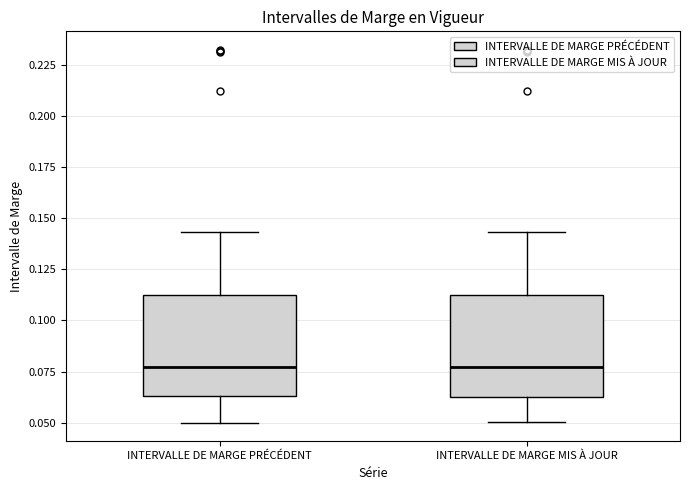

Reading left to right, read every box against the y-axis: the position of its median line, the range the box covers, and the ends of its whiskers. The values are not printed on the chart, so give them approximately, as read against the axis.

INTERVALLE DE MARGE PRÉCÉDENT: median 0.075, box 0.065 to 0.110, whiskers 0.050 to 0.145
INTERVALLE DE MARGE MIS À JOUR: median 0.075, box 0.065 to 0.110, whiskers 0.050 to 0.145